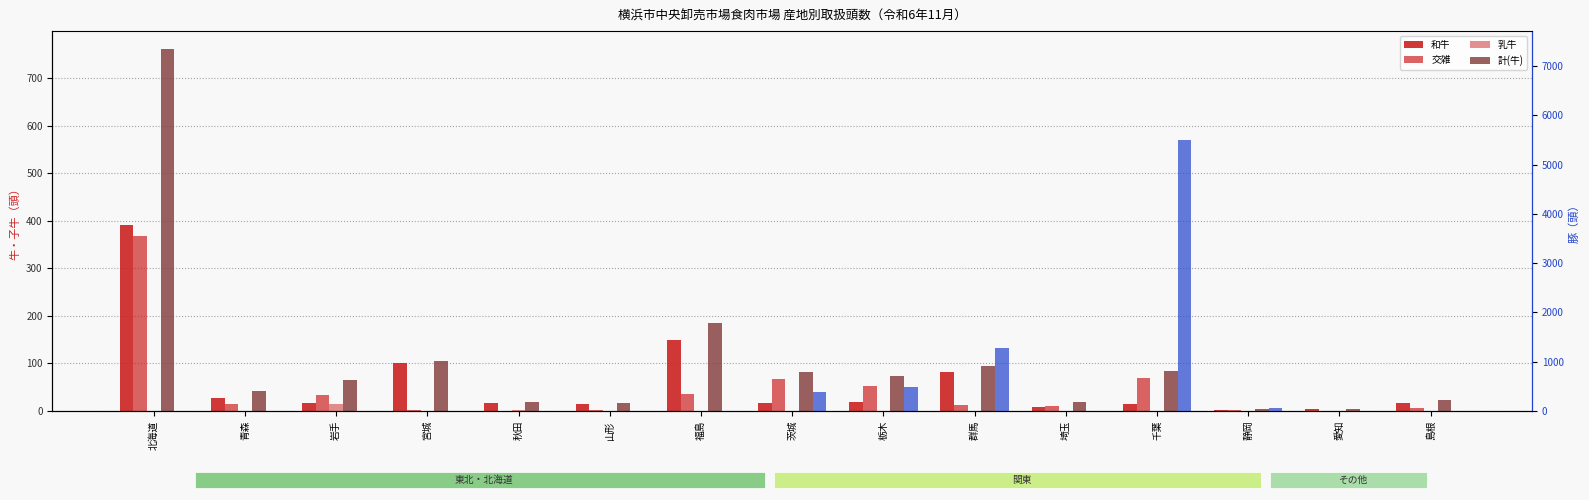

What is the difference between the 交雑 values at 栃木 and 山形?

50